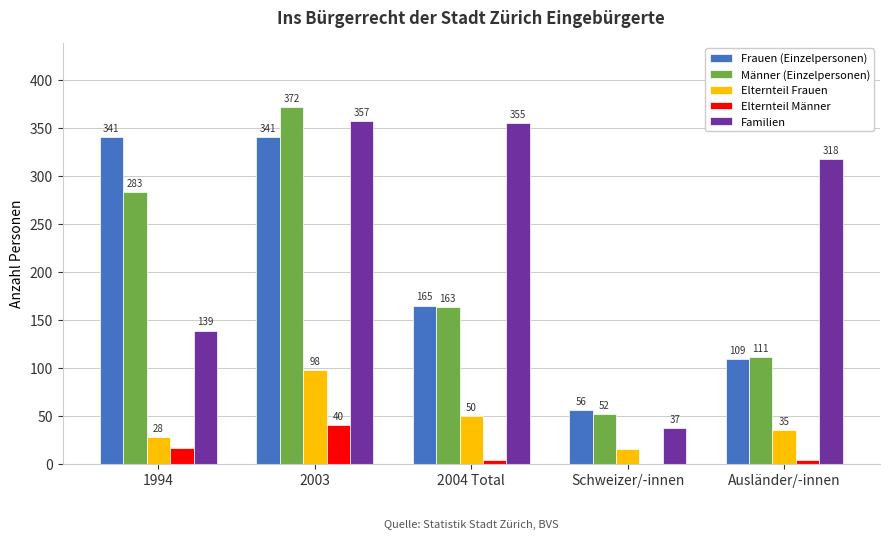

Count the Elternteil Männer values in the range 4 to 16.

3